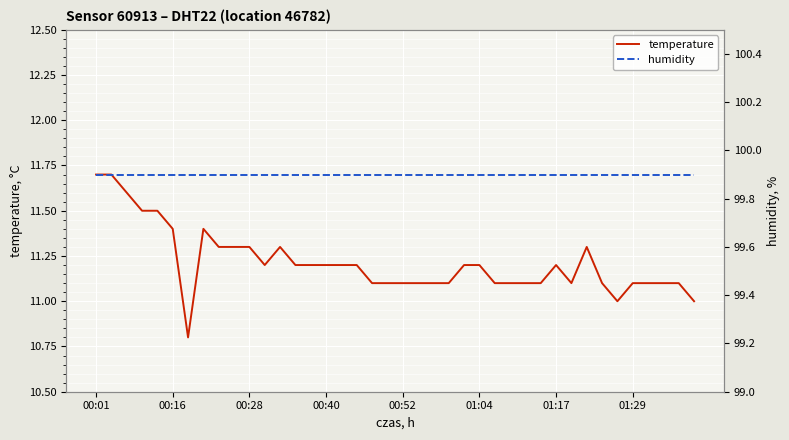

What is the lowest value of the temperature series?

10.8